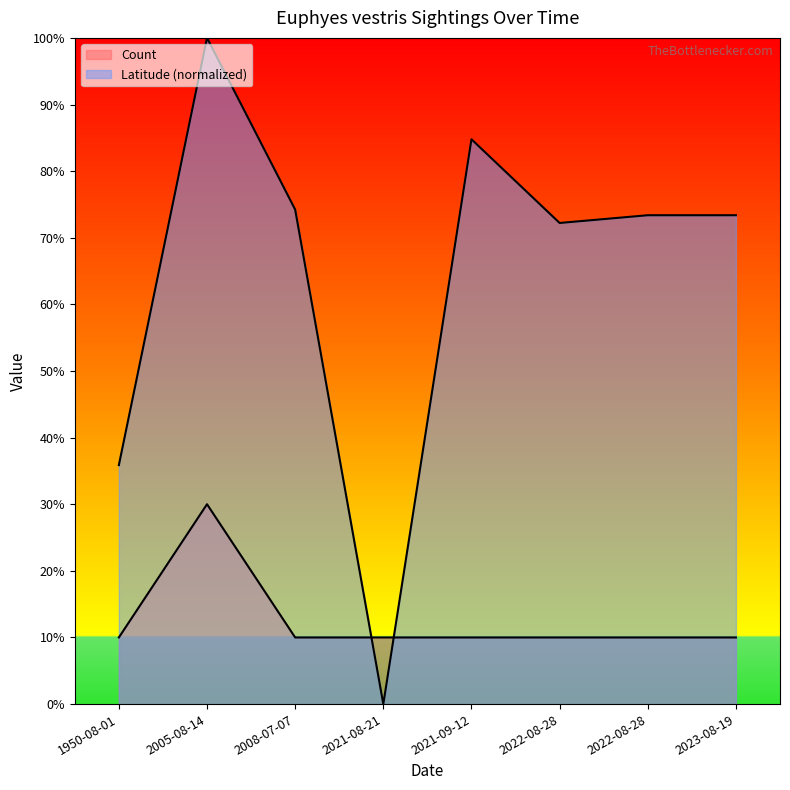

The value of Latitude at 2022-08-28 is 128.0. True or false?

False